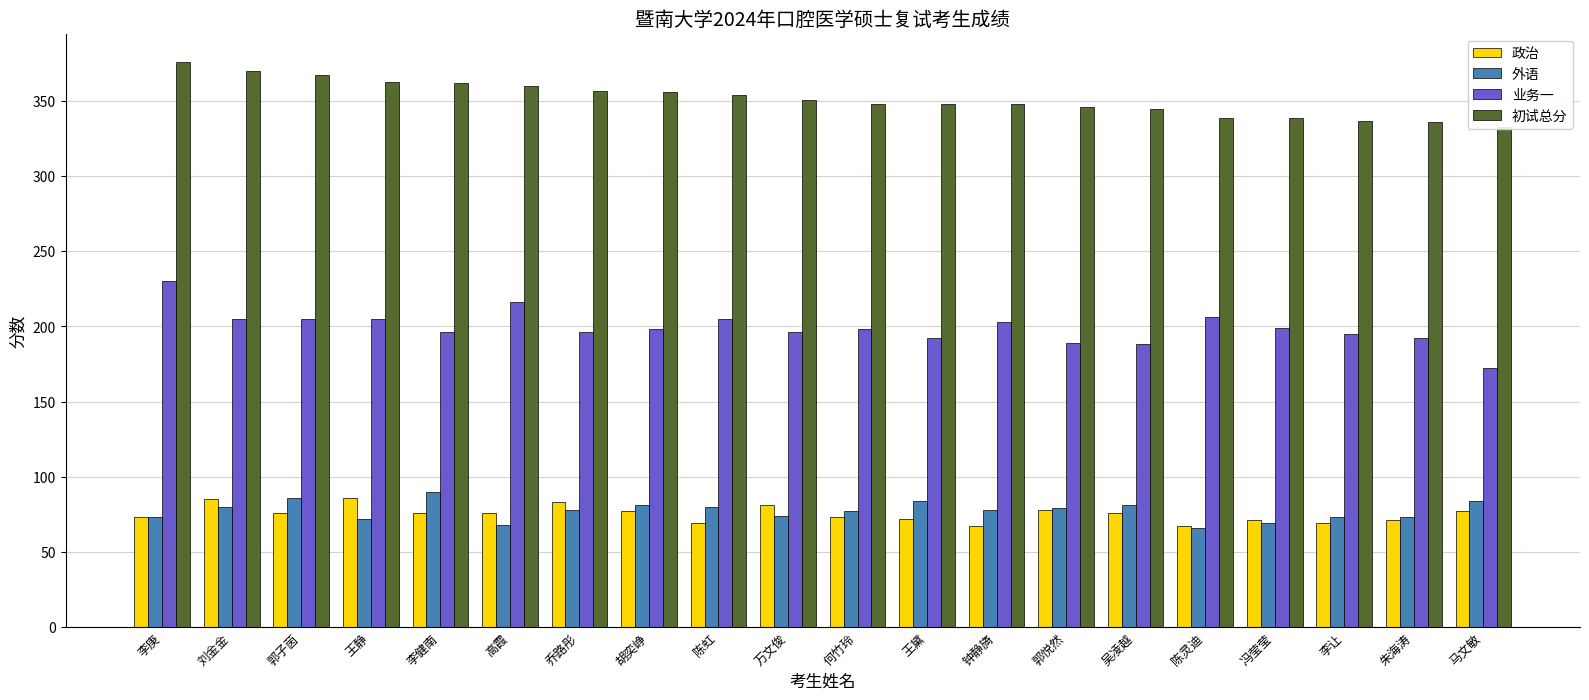

What is the label of the 8th bar from the left?

胡奕峥